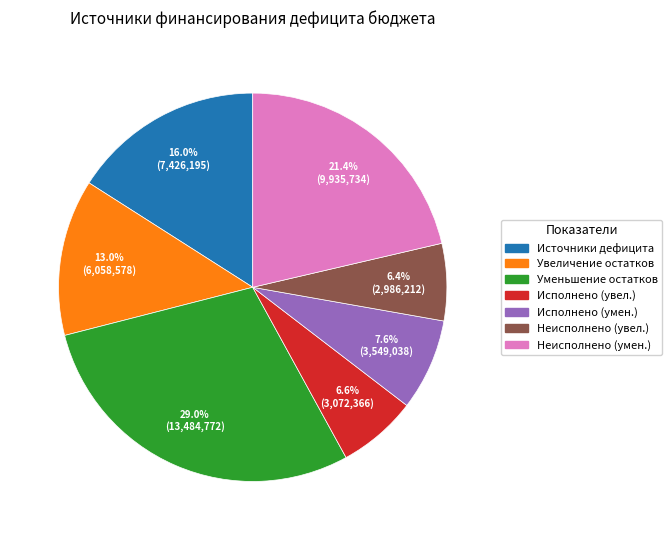

Is there a majority slice in this chart?

No